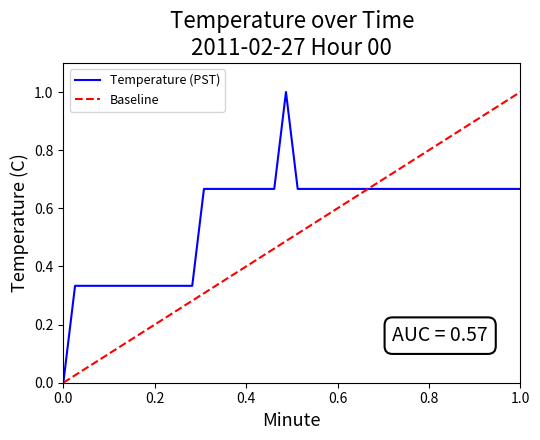

What is the maximum value for Temperature (PST)?

1.0